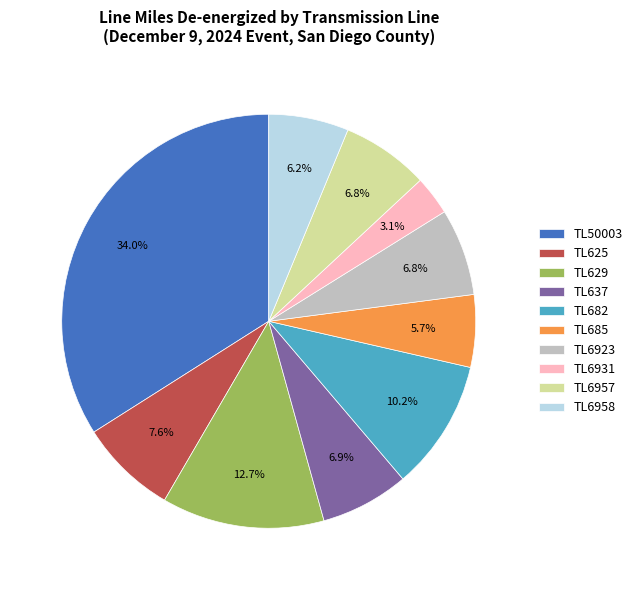

To the nearest percent, what percentage of the pie is TL637?

7%